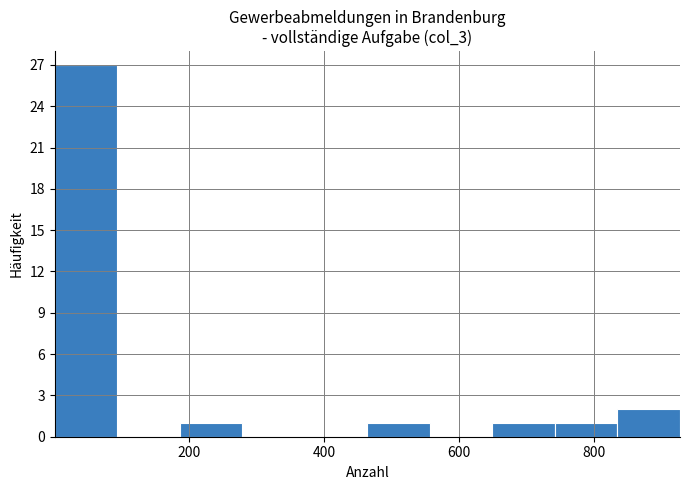

Reading left to right, transcribe this chart: for each bar, give the range it covers on the x-axis and its height. Neither the bar edges nor the heights are printed on the chart, so give them approximately, as read against the axes.

0 to 100: 27
100 to 180: 0
180 to 280: 1
280 to 380: 0
380 to 460: 0
460 to 560: 1
560 to 640: 0
640 to 740: 1
740 to 840: 1
840 to 920: 2